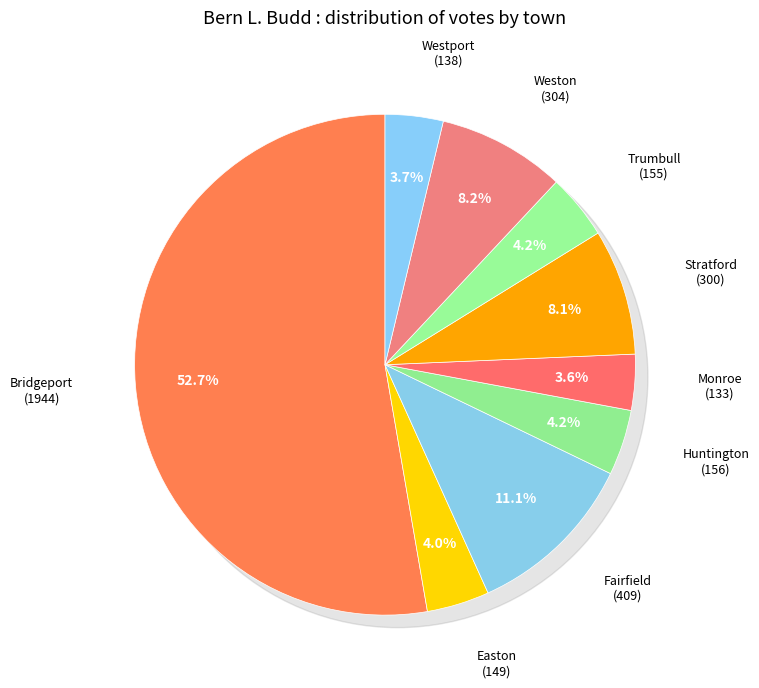

Which category has the smallest portion of the pie?

Monroe